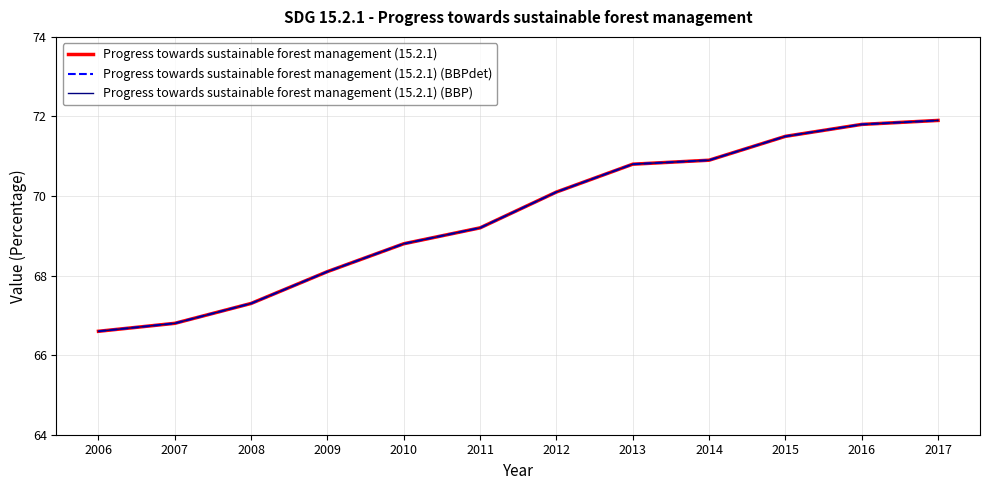

What is the value of the Progress towards sustainable forest management (15.2.1) (BBP) point at the 7th from the left?

70.1